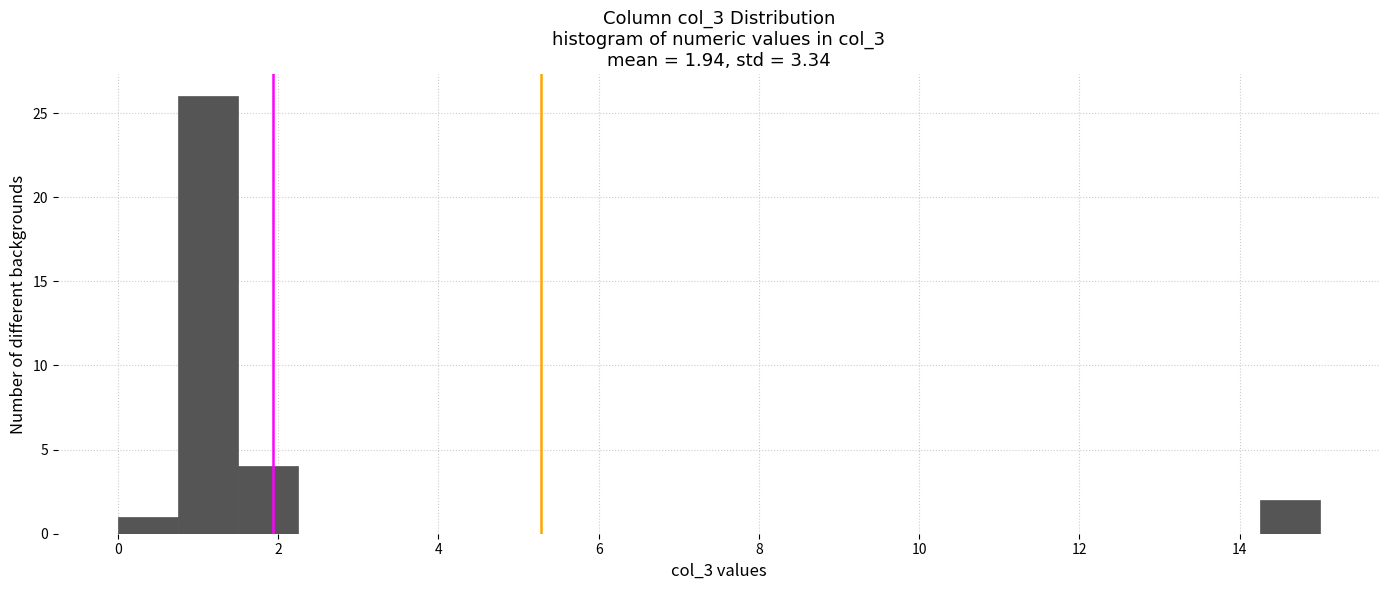

Read against the x-axis, roughly where is the centre of the tallest bar?

1.2